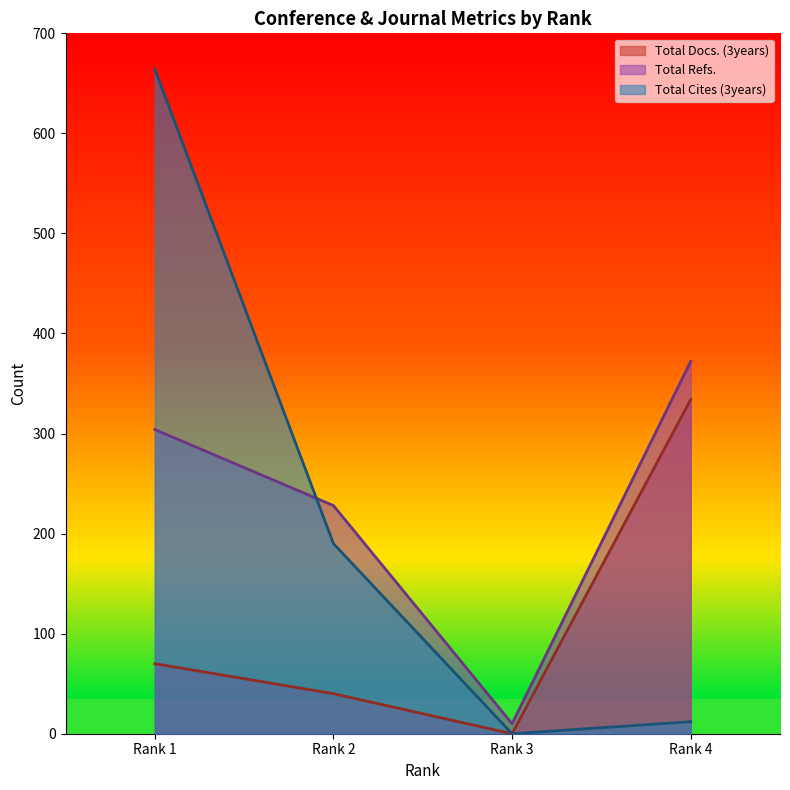

How many data points in Total Refs. are less than 304?

2